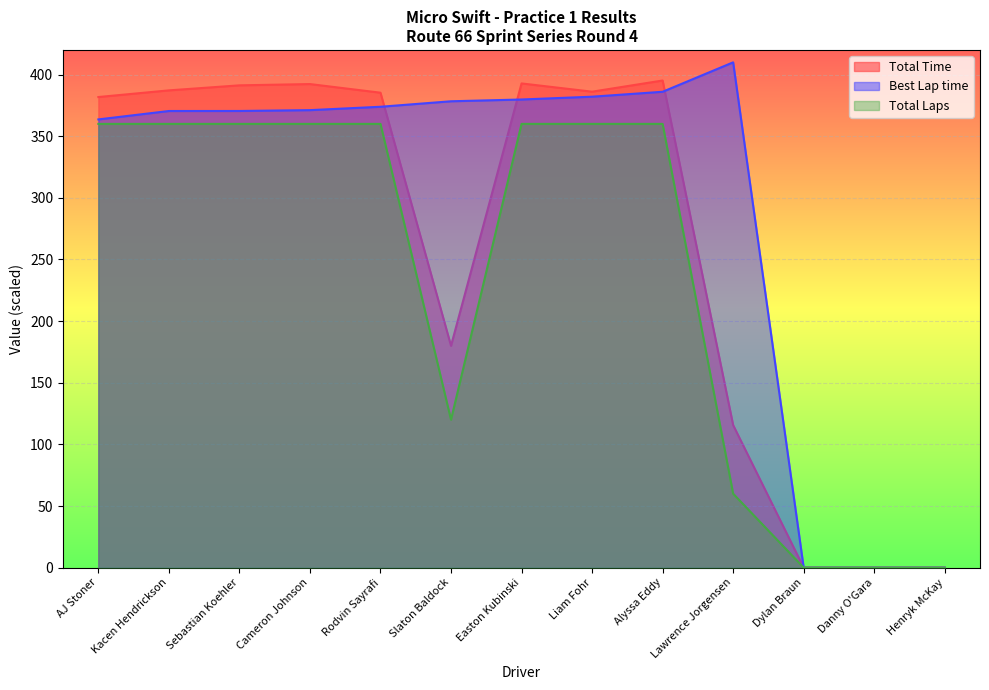

Reading left to right, what are all the values shown in this chart?

Total Time: 381.8	387.2	391.3	392.3	385.3	180.0	392.8	386.1	395.2	115.6	0.0	0.0	0.0
Best Lap time: 363.6	370.5	370.5	371.2	373.9	378.3	379.8	382.1	386.1	409.9	0.0	0.0	0.0
Total Laps: 360.0	360.0	360.0	360.0	360.0	120.0	360.0	360.0	360.0	60.0	0.0	0.0	0.0